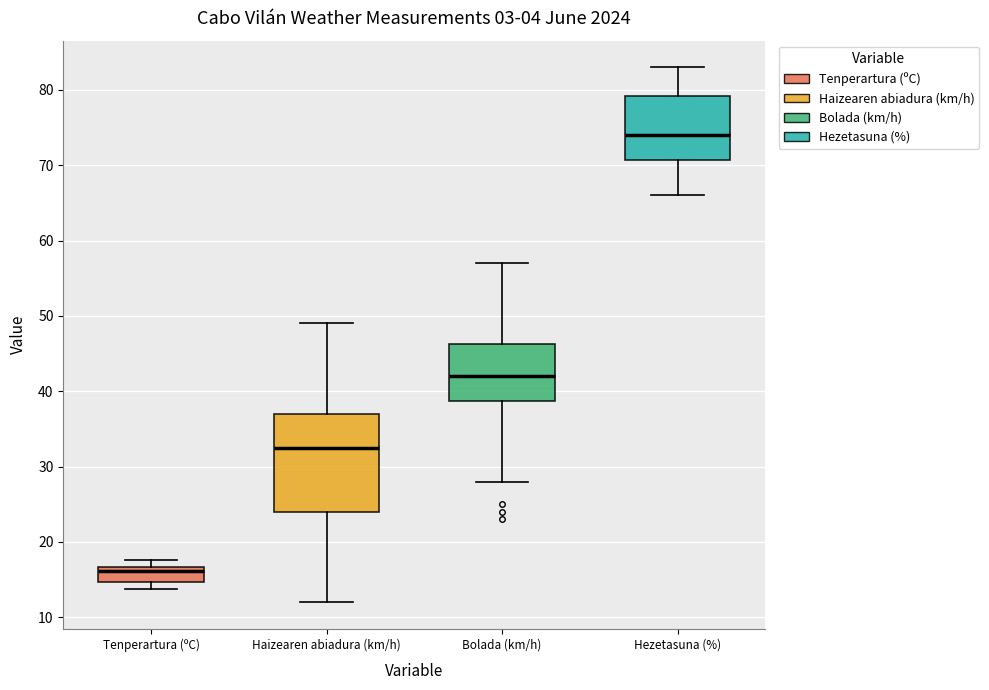

Where does the median line of the box for Tenperartura (ºC) sit on the y-axis? The values are not printed on the chart, so give them approximately, as read against the axis.

16